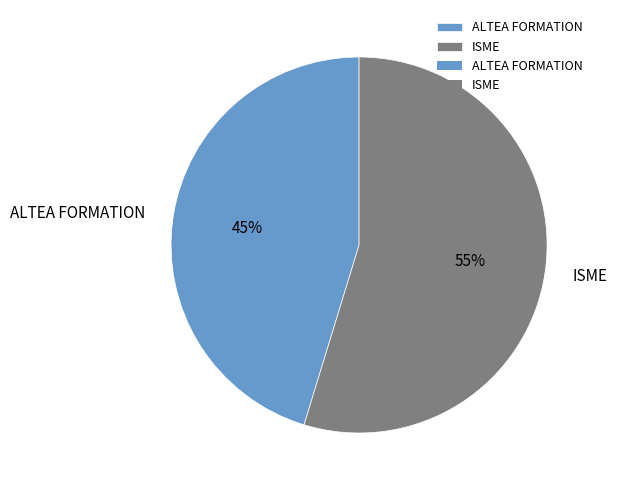

Approximately how many times larger is the value at ISME compared to ALTEA FORMATION?

1.2